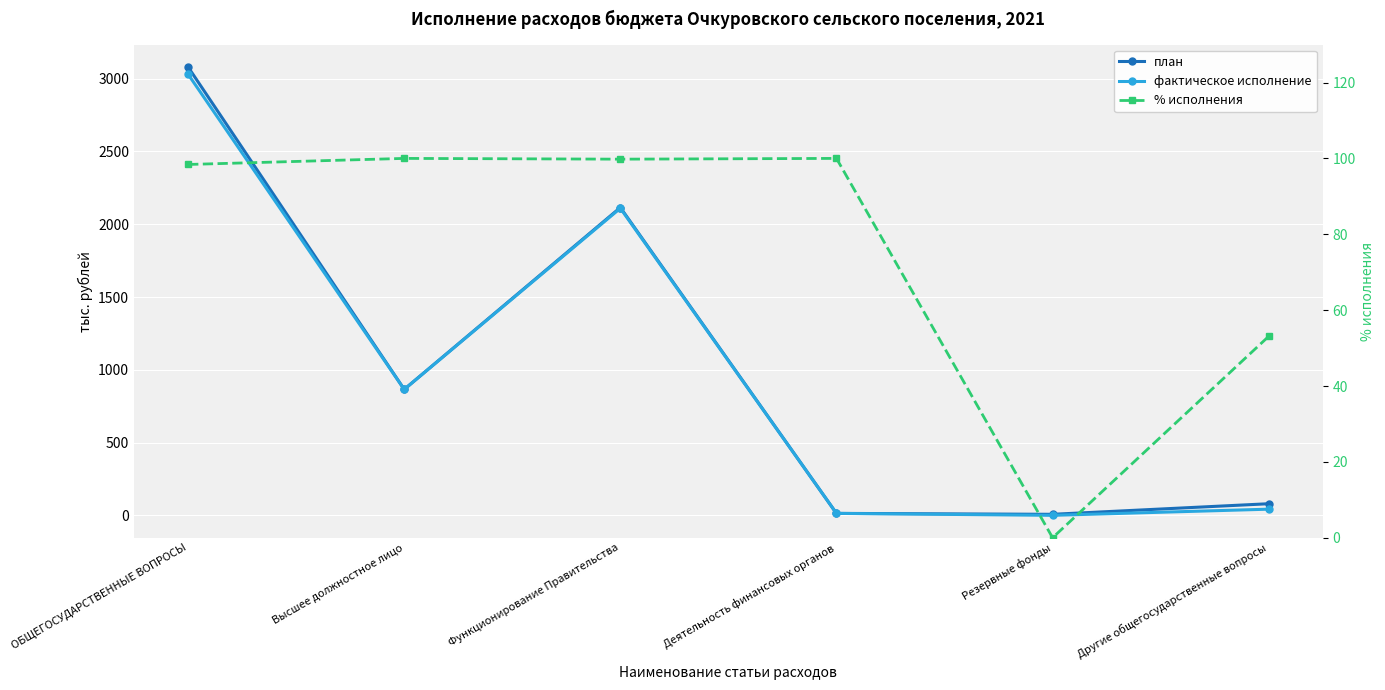

Reading left to right, transcribe all the data shown in this chart.

план: ОБЩЕГОСУДАРСТВЕННЫЕ ВОПРОСЫ=3080.1	Высшее должностное лицо=865.2	Функционирование Правительства=2114.9	Деятельность финансовых органов=13.3	Резервные фонды=7.0	Другие общегосударственные вопросы=79.7
фактическое исполнение: ОБЩЕГОСУДАРСТВЕННЫЕ ВОПРОСЫ=3030.5	Высшее должностное лицо=865.2	Функционирование Правительства=2109.7	Деятельность финансовых органов=13.3	Резервные фонды=0.0	Другие общегосударственные вопросы=42.3
% исполнения: ОБЩЕГОСУДАРСТВЕННЫЕ ВОПРОСЫ=98.4	Высшее должностное лицо=100.0	Функционирование Правительства=99.8	Деятельность финансовых органов=100.0	Резервные фонды=0.0	Другие общегосударственные вопросы=53.1